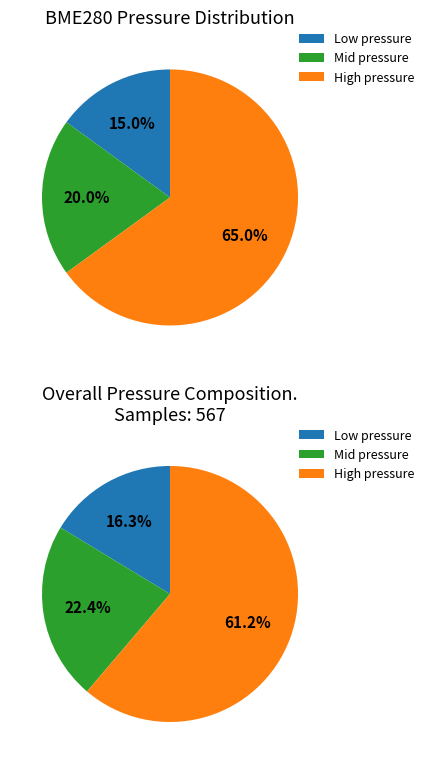

To the nearest percent, what portion does 28 represent?

8%